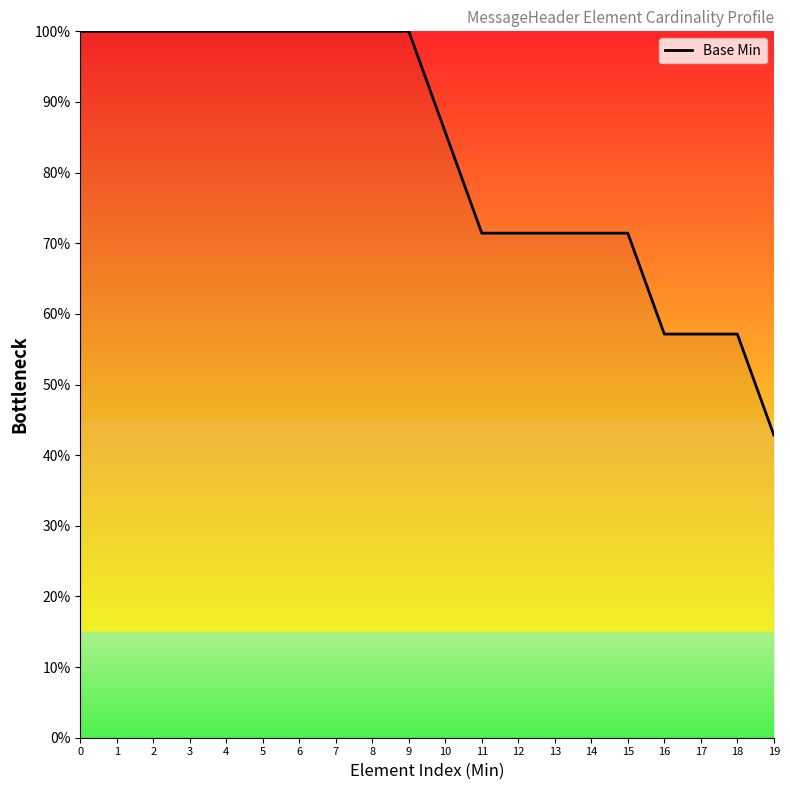

Read the value at 0.

100.0